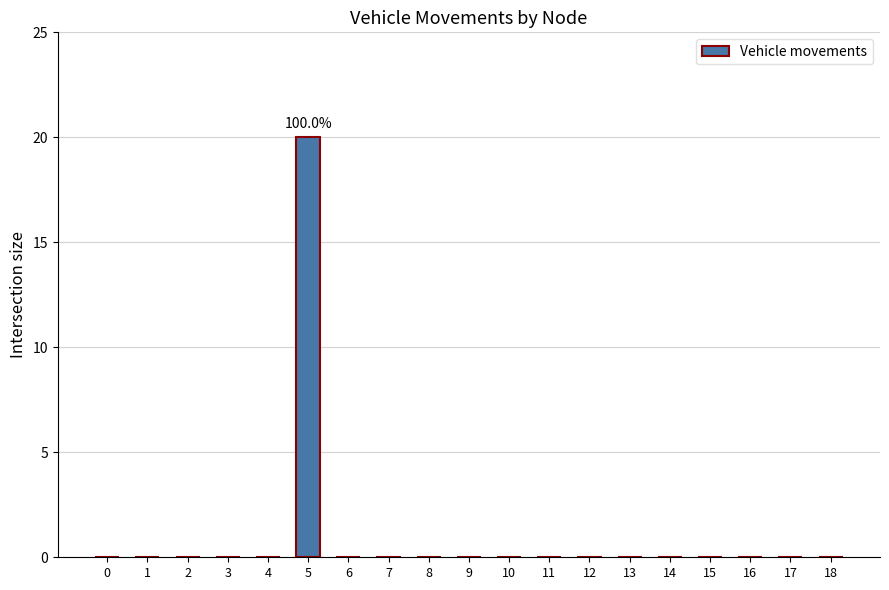

What is the sum of all values?

20